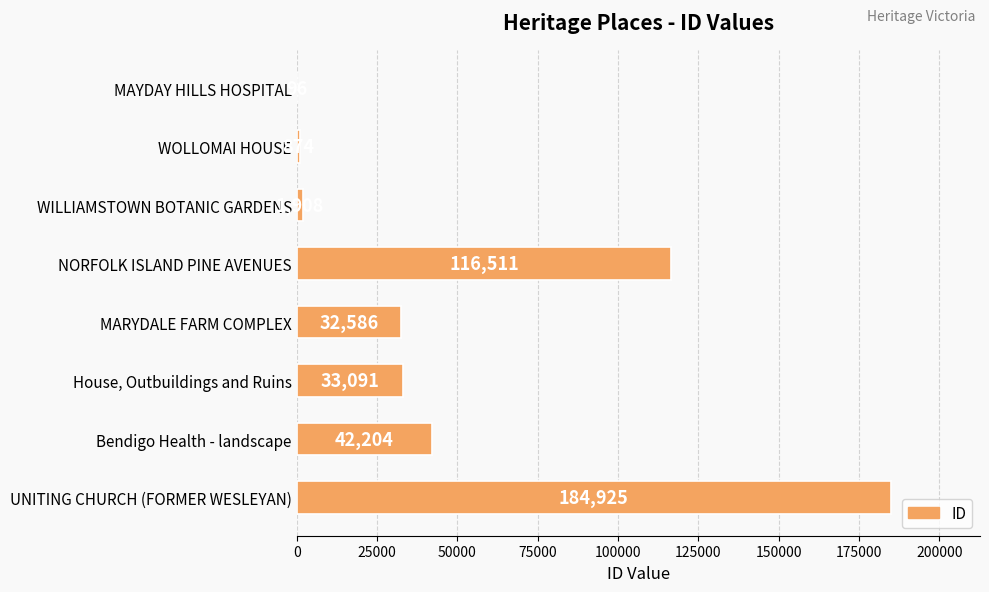

What is the average value?

51524